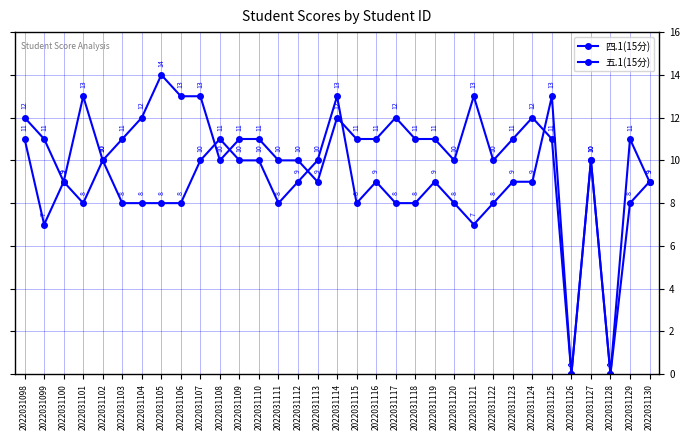

What is the total value across all series at 2022031129?

19